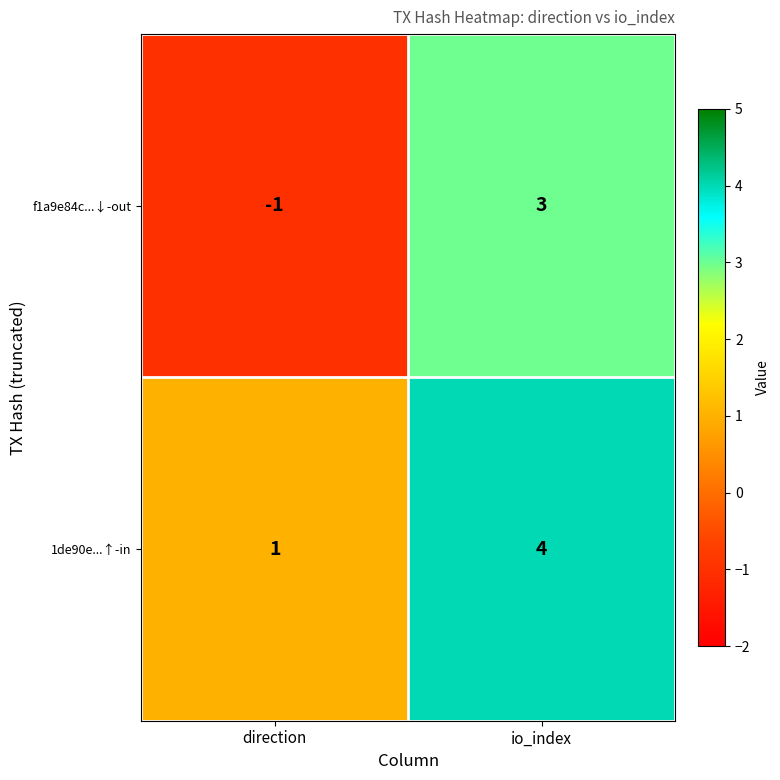

Reading left to right, extract all data points from this chart.

f1a9e84c...↓-out: direction=-1	io_index=3
1de90e...↑-in: direction=1	io_index=4